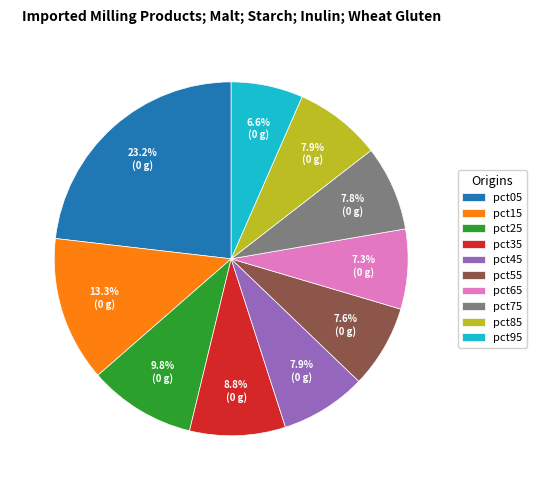

To the nearest percent, what is the combined percentage of pct45 and pct65?

15%